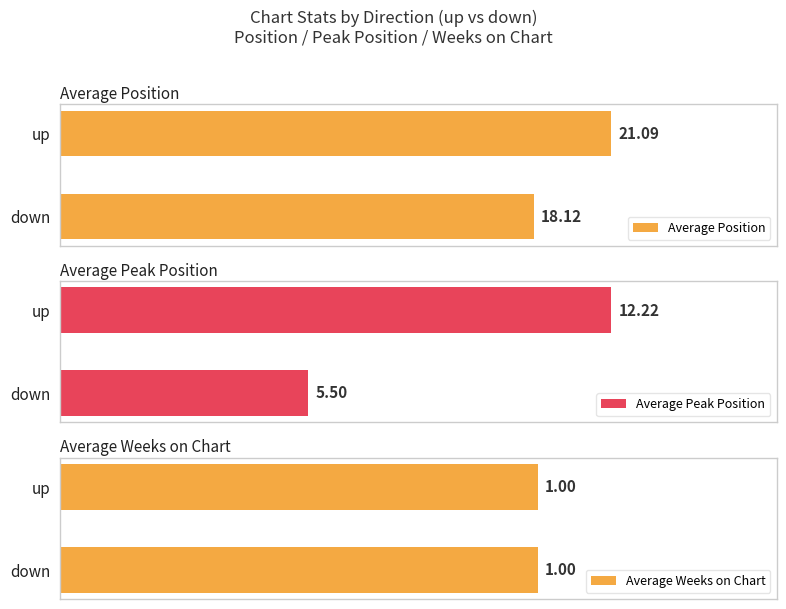

Rank the categories by Average Position value from lowest to highest.

down, up